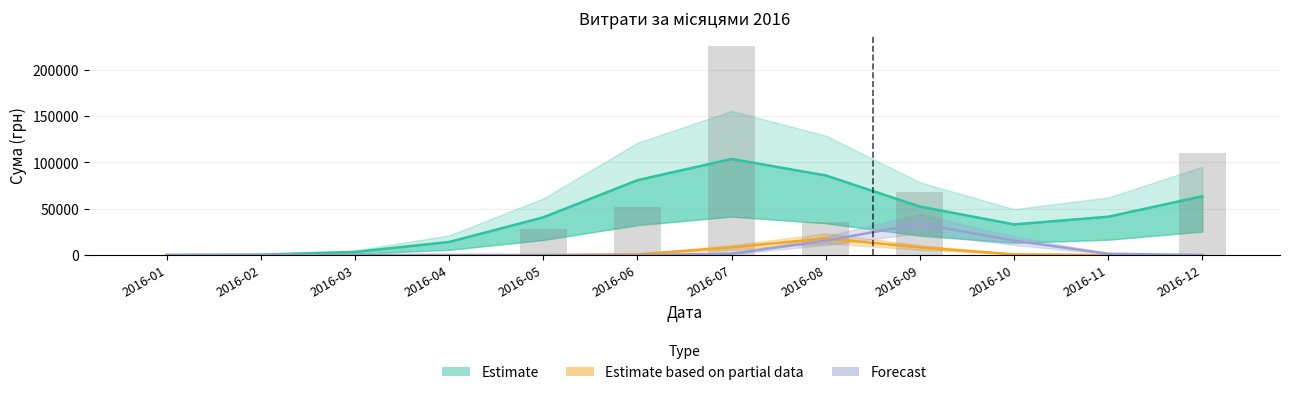

Which series changed the most between 2016-02 and 2016-06?

Estimate